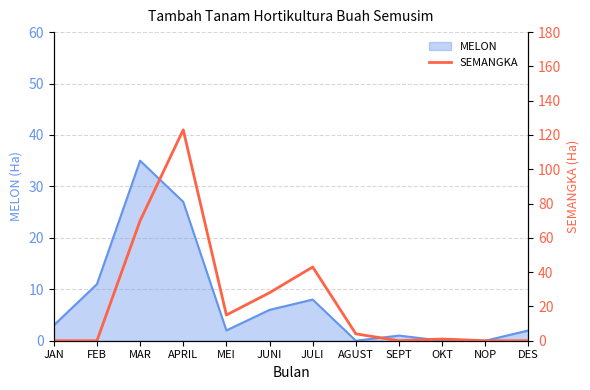

The MELON series shows 11 at FEB. True or false?

True